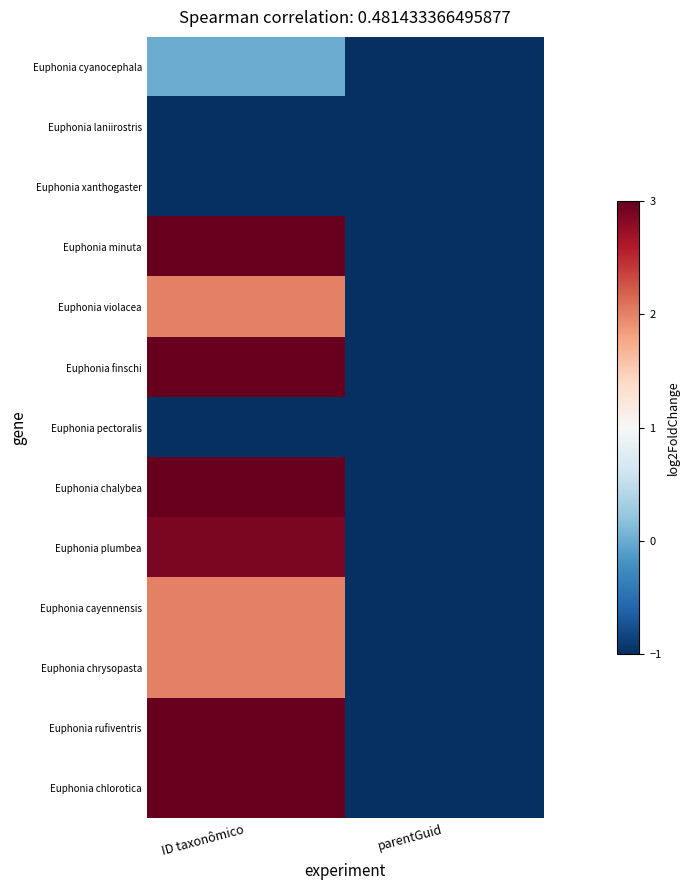

Which category has the highest value across all series?

ID taxonômico